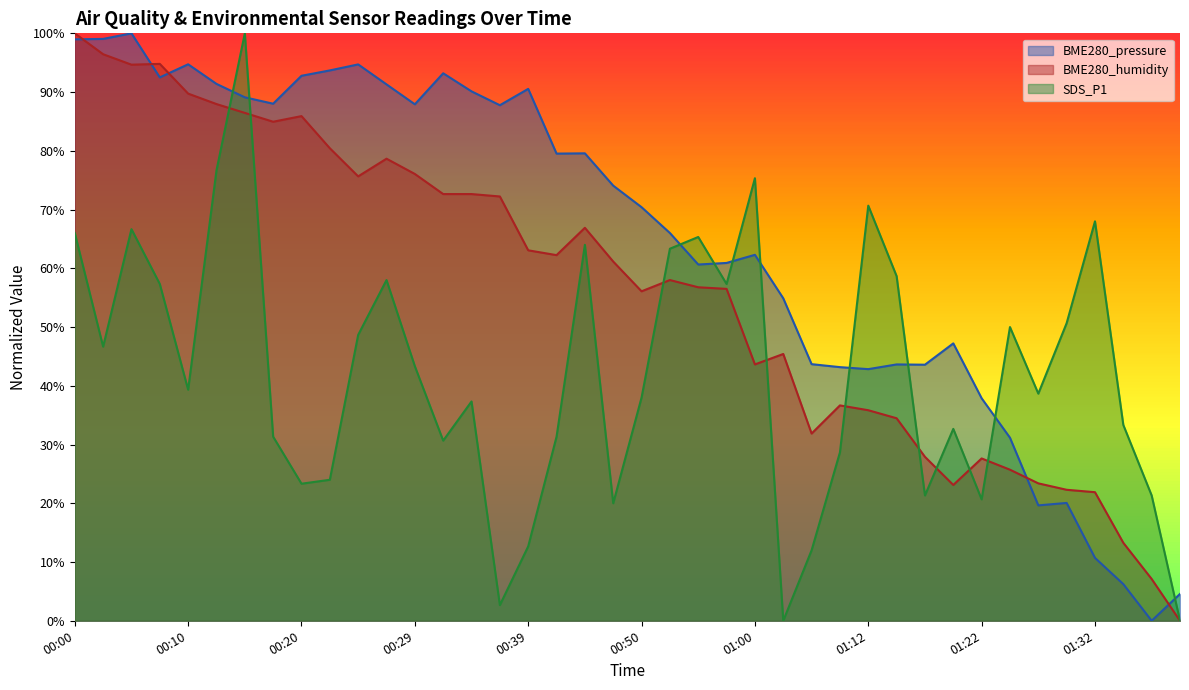

Where is the first local minimum for SDS_P1?

00:02